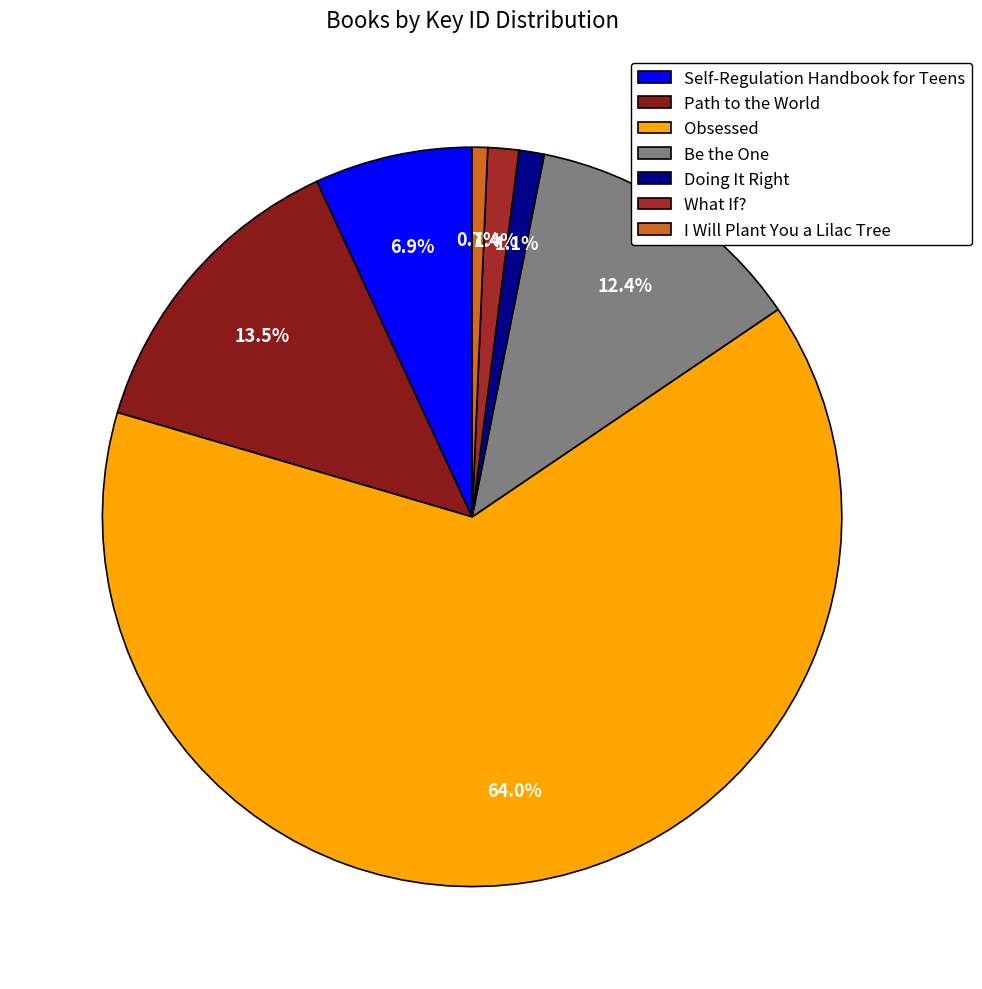

What is the majority slice?

Obsessed